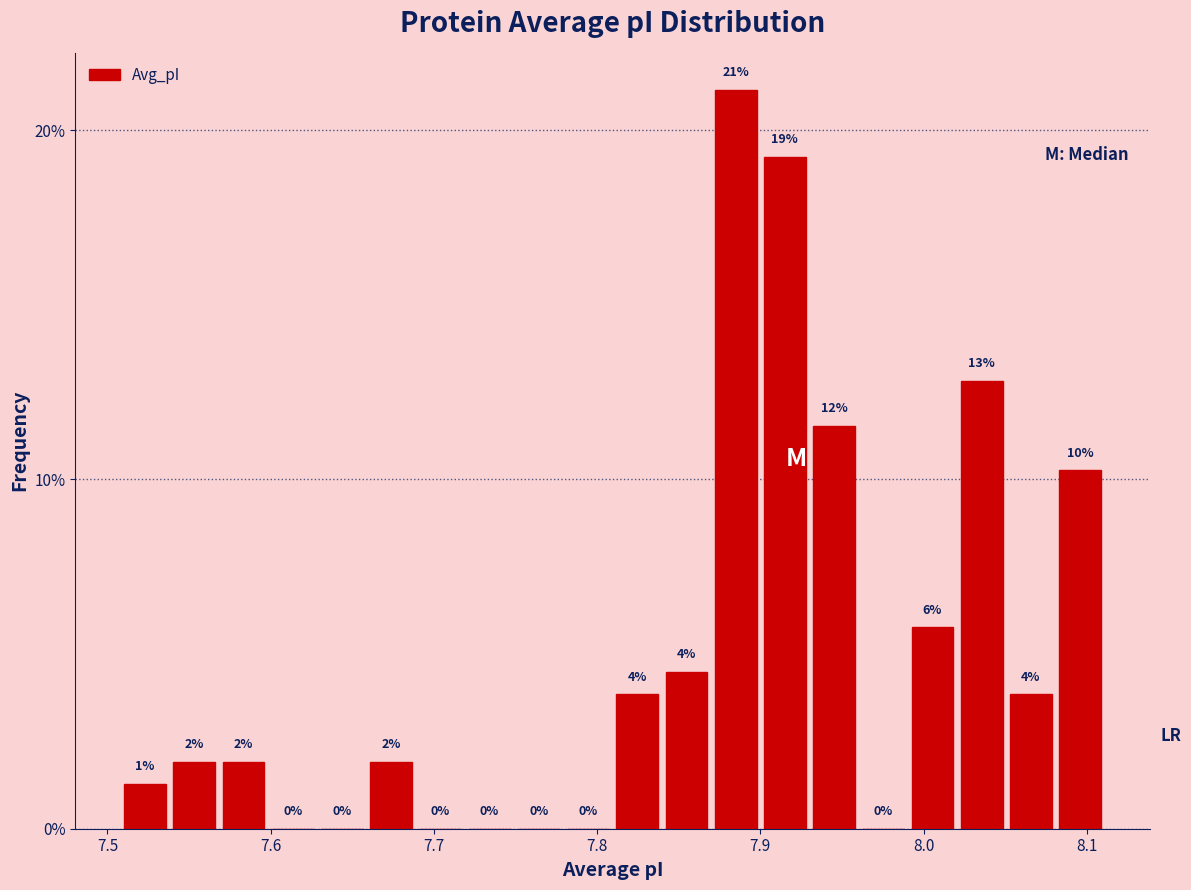

Around what value on the x-axis is the tallest bar? Give the approximate position of its centre, as read against the axis.

7.88